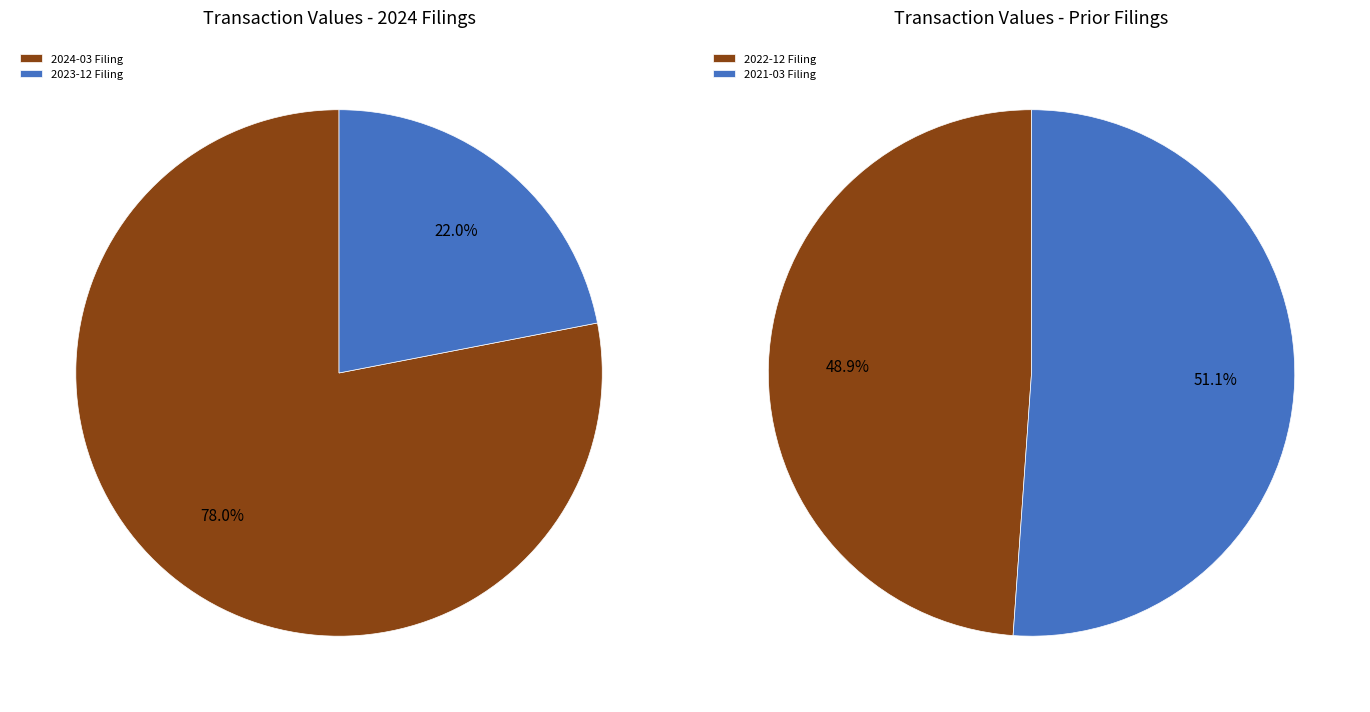

Count the number of slices in the pie.

4